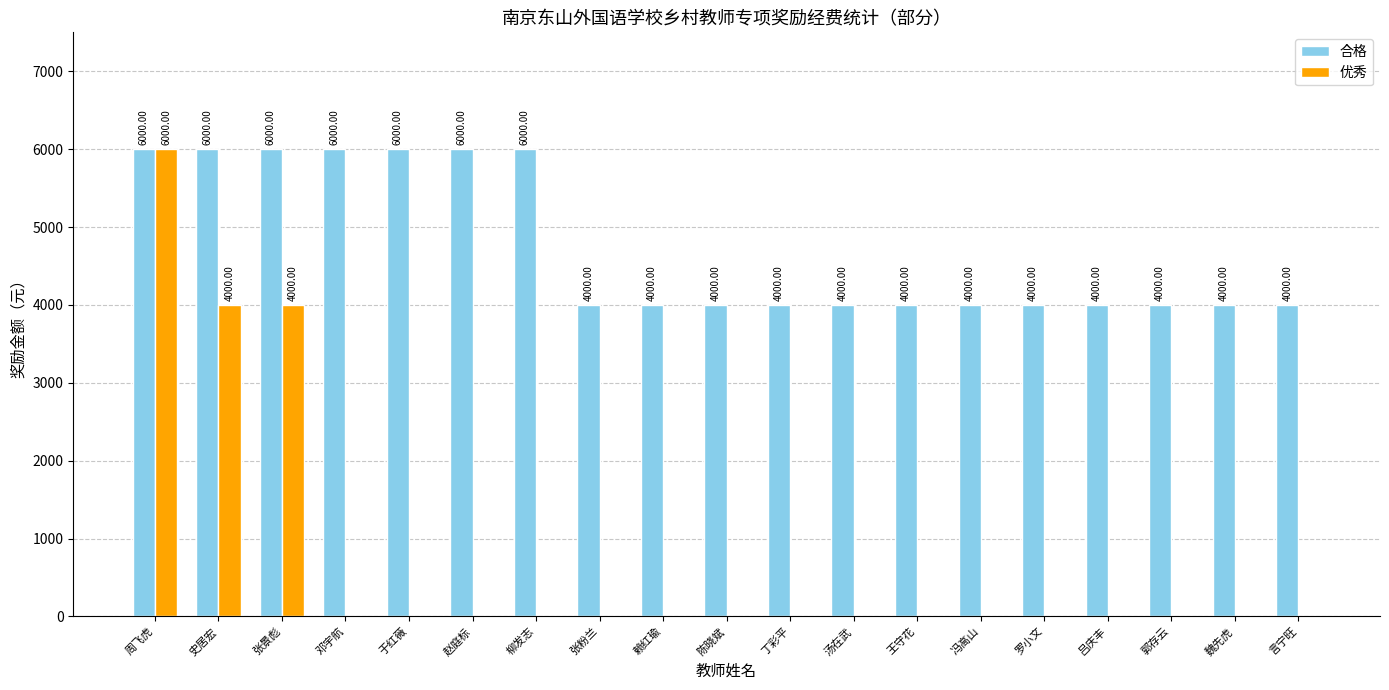

Reading right to left, transcribe all the data shown in this chart.

合格: 4000	4000	4000	4000	4000	4000	4000	4000	4000	4000	4000	4000	6000	6000	6000	6000	6000	6000	6000
优秀: 0	0	0	0	0	0	0	0	0	0	0	0	0	0	0	0	4000	4000	6000